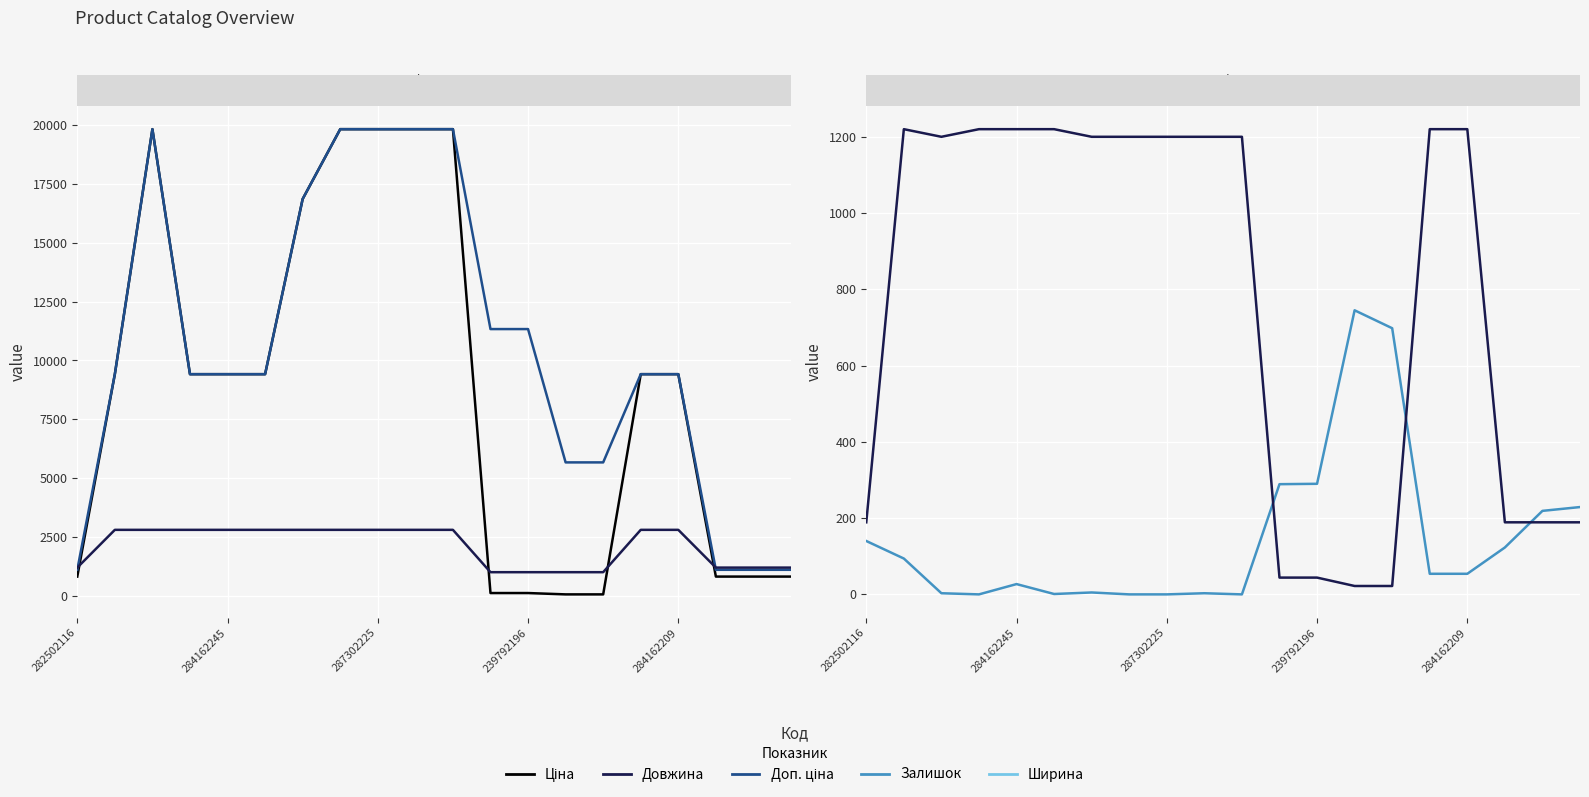

How many data points in Доп. ціна are less than 9416?

6